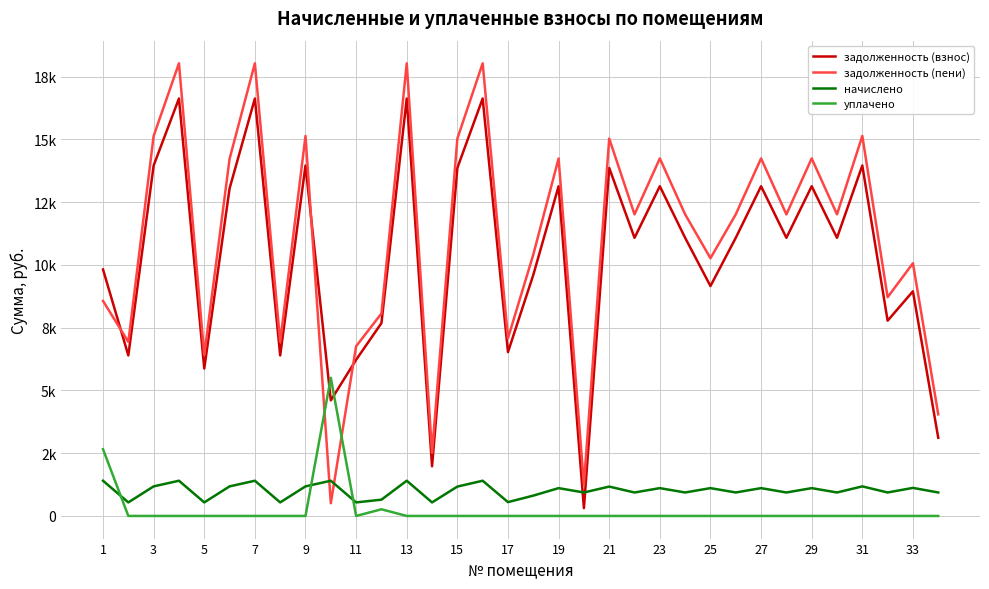

What are all the series names shown in the legend?

задолженность (взнос), задолженность (пени), начислено, уплачено